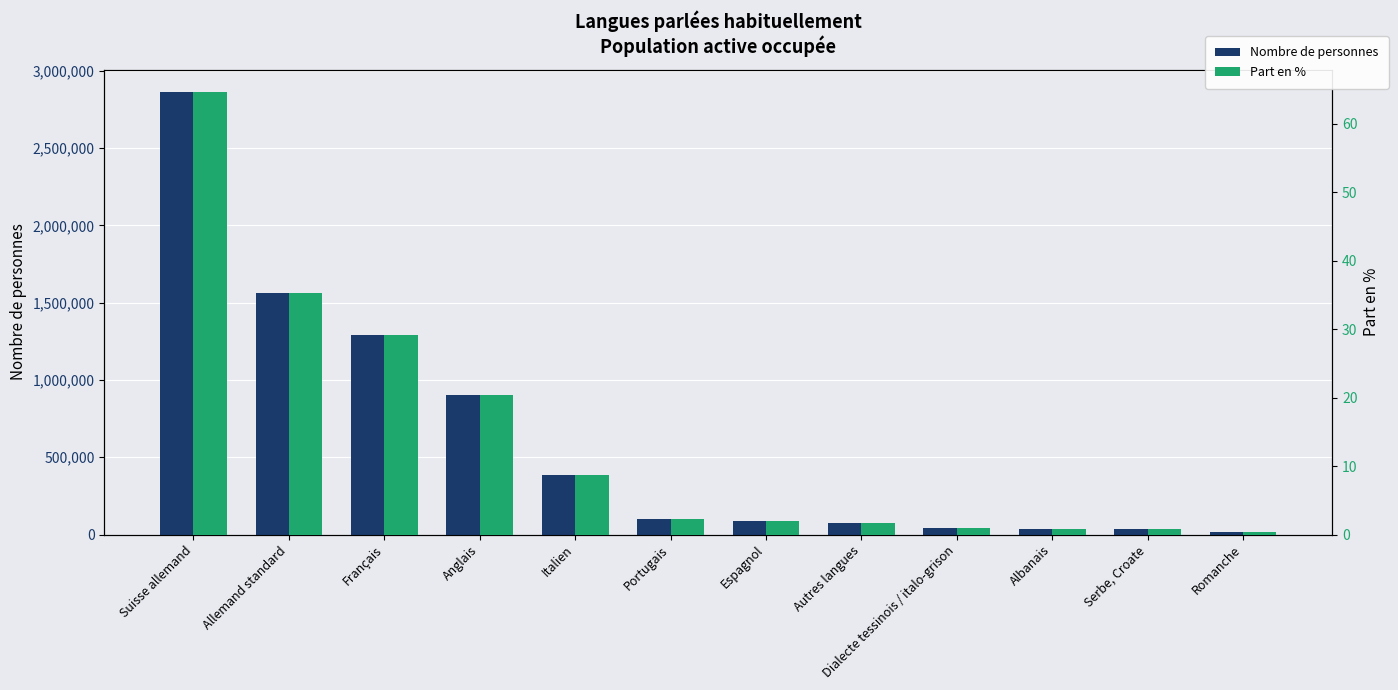

What are all the series names shown in the legend?

Nombre de personnes, Part en %